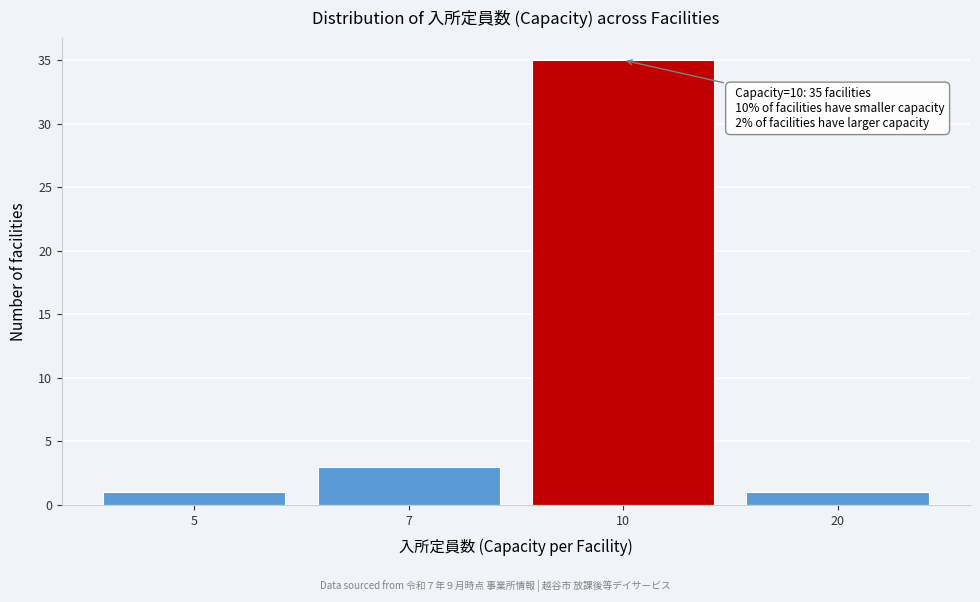

Reading left to right, what are all the values shown in this chart?

1	3	35	1